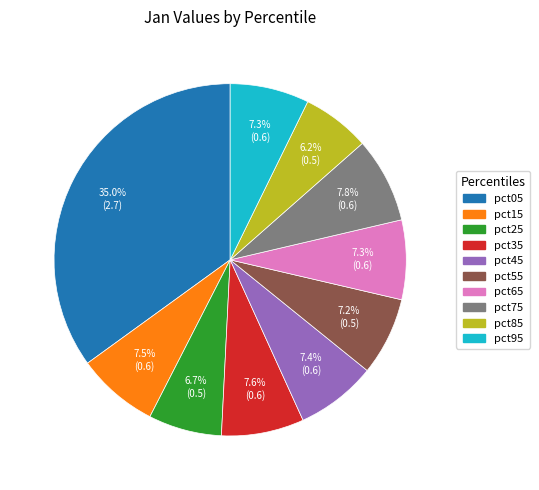

Which category has the biggest portion of the pie?

pct05